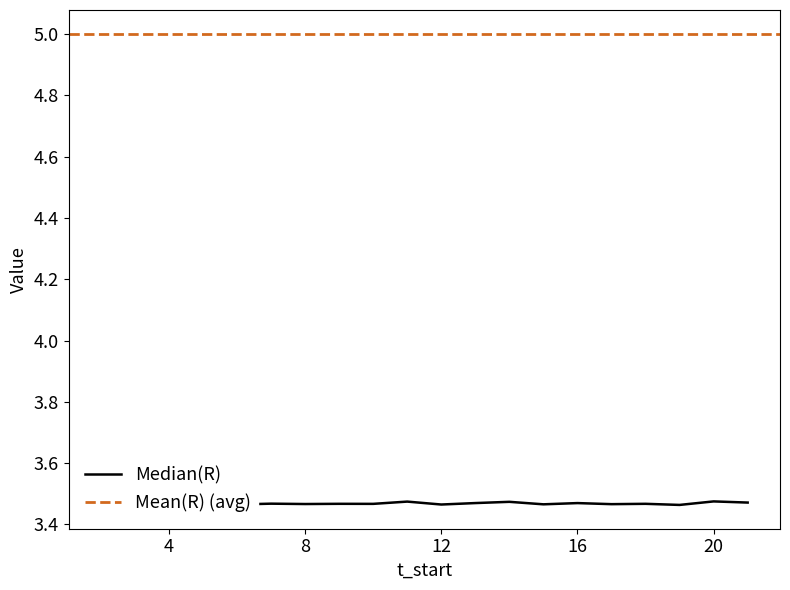

Which has a higher value, 3 or 8?

8